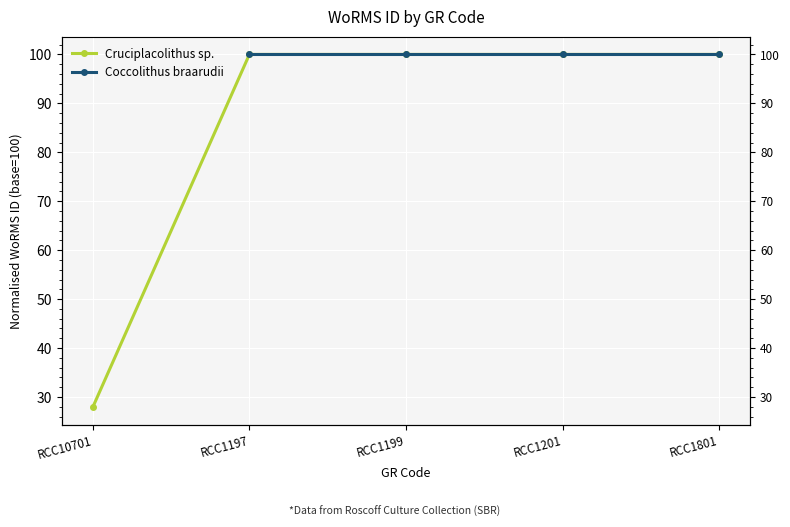

What is the label of the 2nd point from the right?

RCC1201